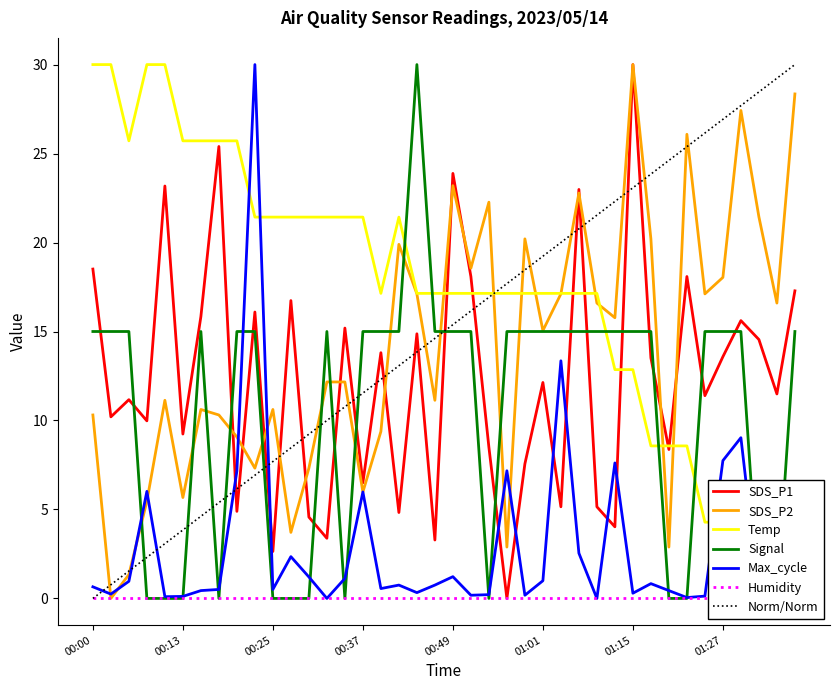

True or false: Norm/Norm and SDS_P1 intersect in this chart.

True